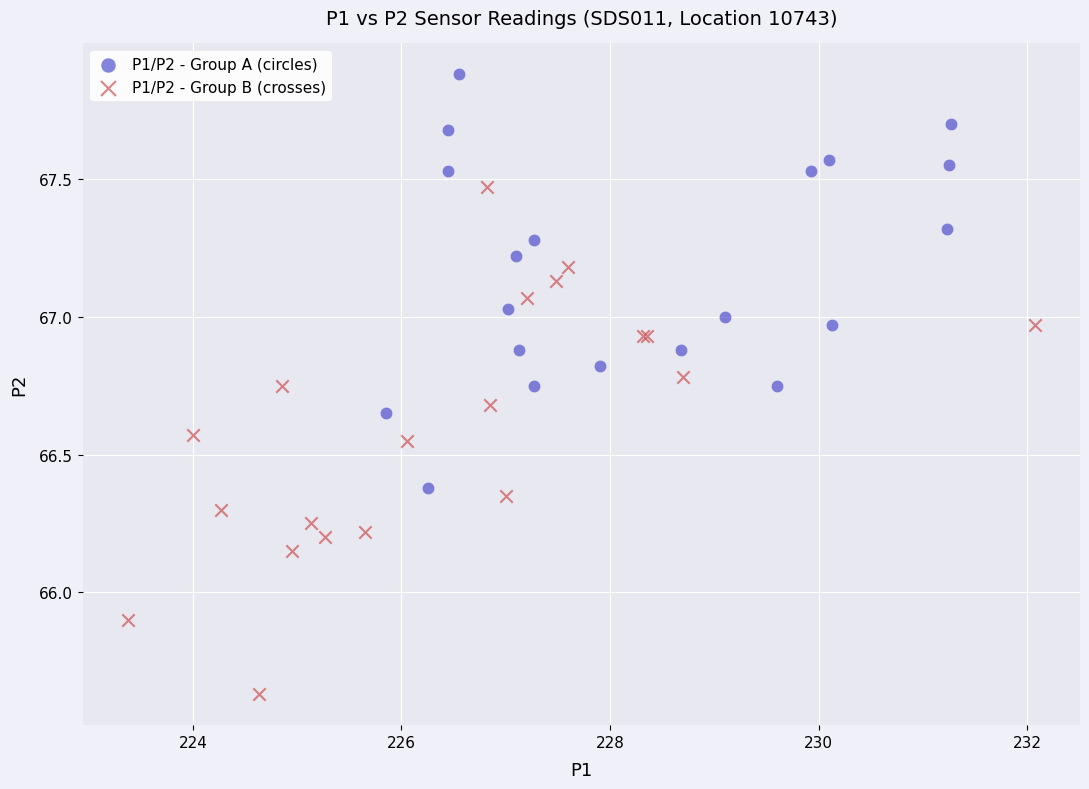

Which series has the widest spread of Y values?

P1/P2 - Group B (crosses)